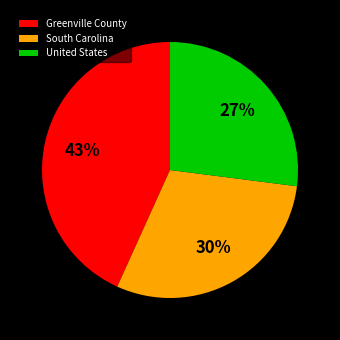

What percentage is the South Carolina slice, to the nearest percent?

30%